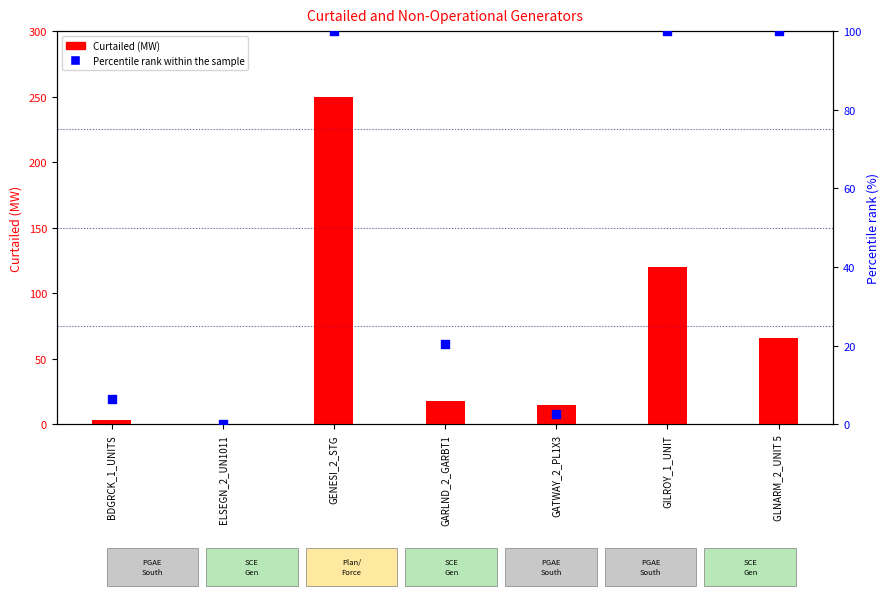

What are all the series names shown in the legend?

Curtailed (MW), Percentile rank within the sample